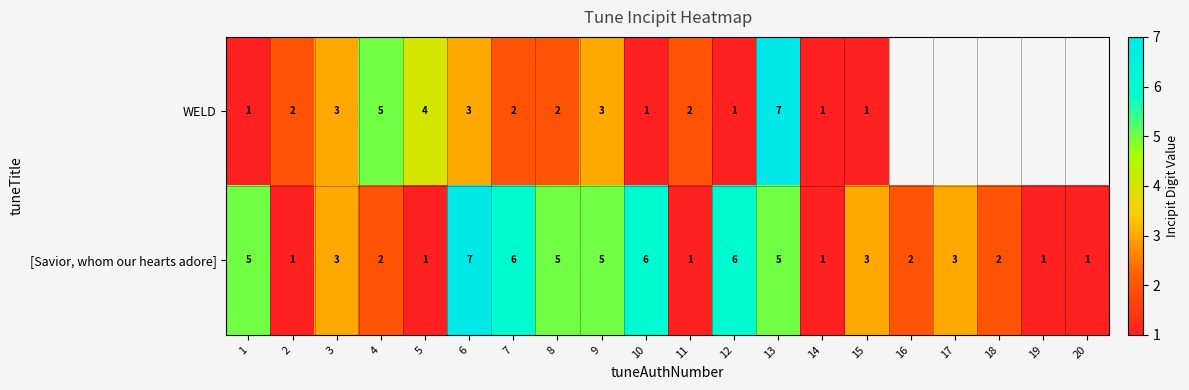

How many [Savior, whom our hearts adore] values are between 1 and 5?

16